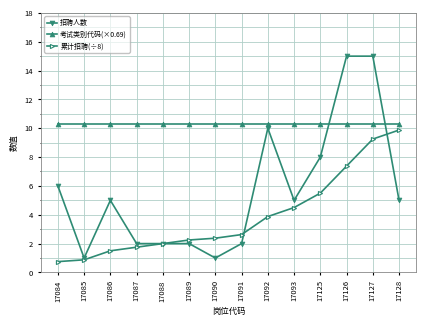

What is the minimum value shown in the chart?

0.8